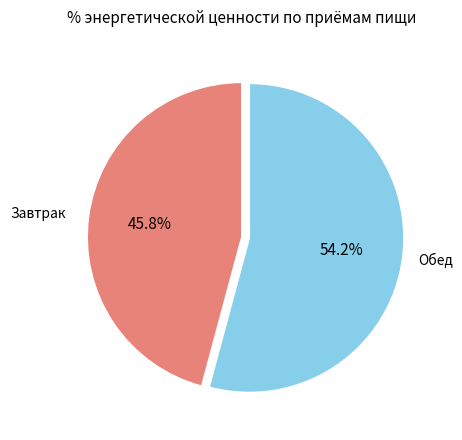

Which category has the biggest portion of the pie?

Обед